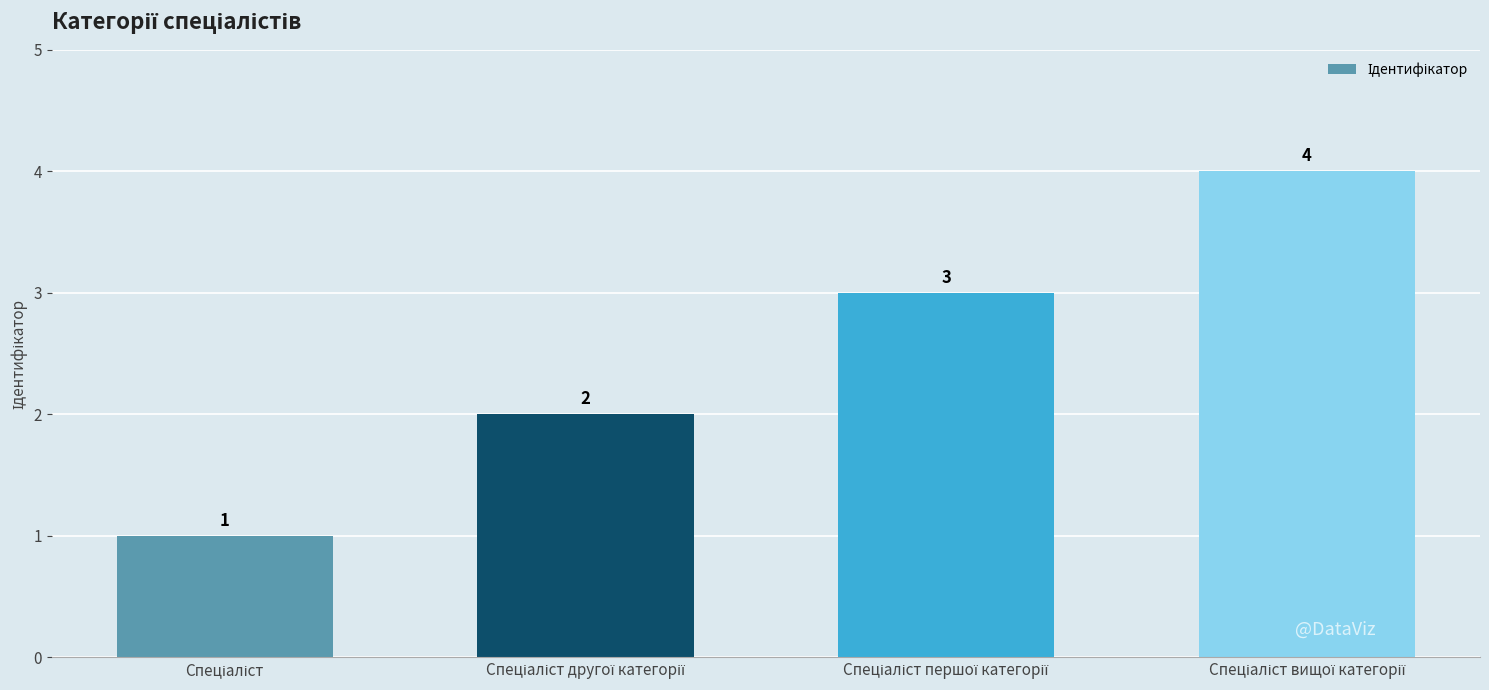

What is the difference between the maximum and minimum values?

3